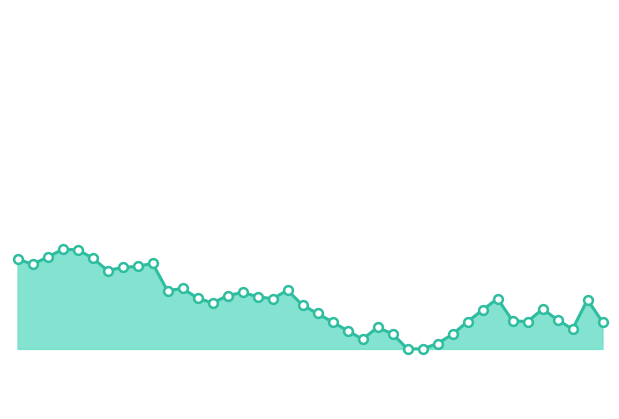

Does the chart have visible grid lines?

No